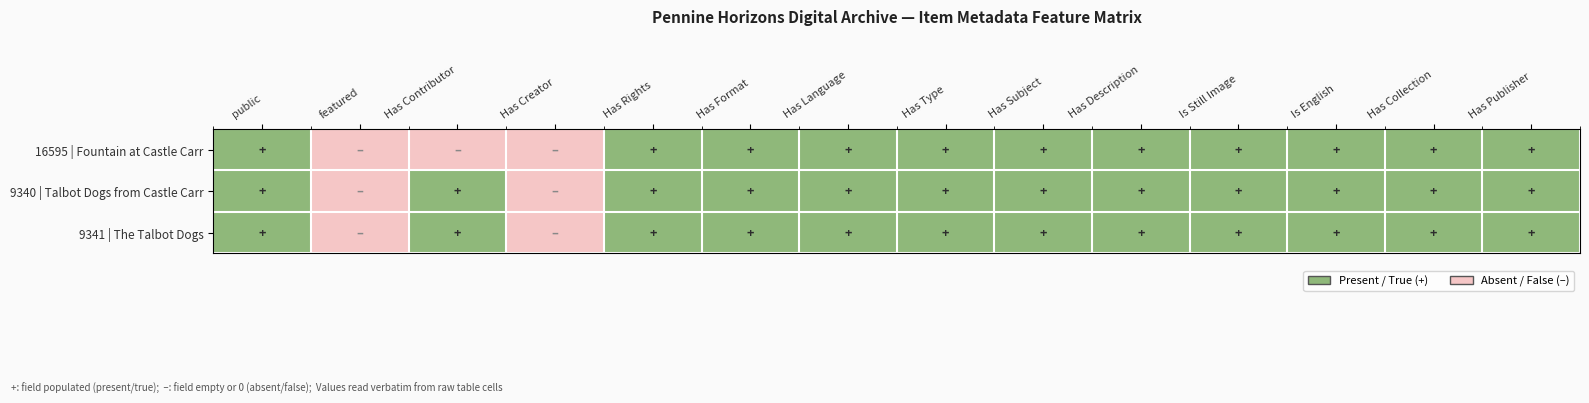

Reading left to right, transcribe all the data shown in this chart.

16595 | Fountain at Castle Carr: public=1	featured=0	Has Contributor=0	Has Creator=0	Has Rights=1	Has Format=1	Has Language=1	Has Type=1	Has Subject=1	Has Description=1	Is Still Image=1	Is English=1	Has Collection=1	Has Publisher=1
9340 | Talbot Dogs from Castle Carr: public=1	featured=0	Has Contributor=1	Has Creator=0	Has Rights=1	Has Format=1	Has Language=1	Has Type=1	Has Subject=1	Has Description=1	Is Still Image=1	Is English=1	Has Collection=1	Has Publisher=1
9341 | The Talbot Dogs: public=1	featured=0	Has Contributor=1	Has Creator=0	Has Rights=1	Has Format=1	Has Language=1	Has Type=1	Has Subject=1	Has Description=1	Is Still Image=1	Is English=1	Has Collection=1	Has Publisher=1